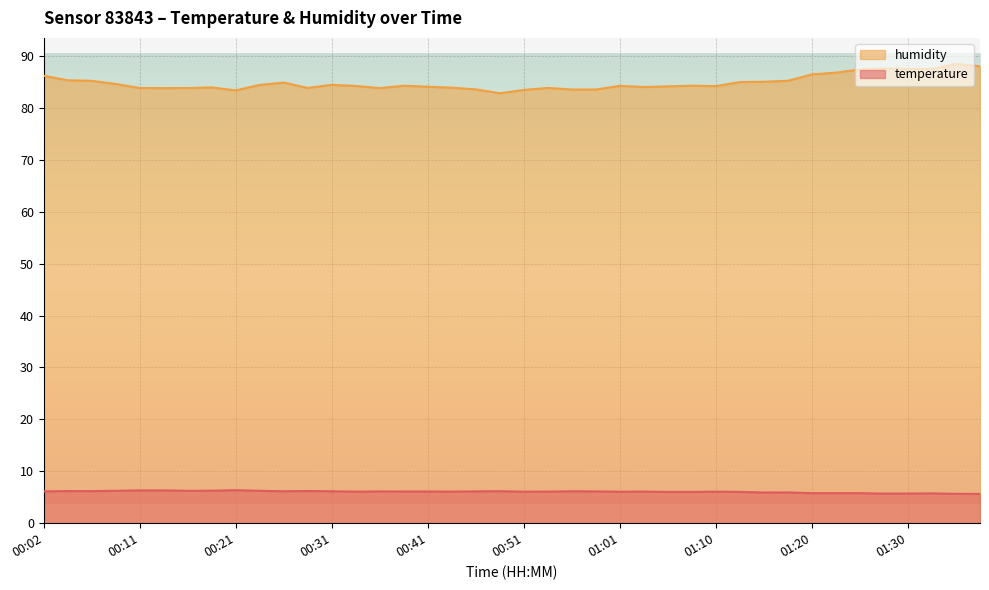

How many data points in humidity are above 84?

26